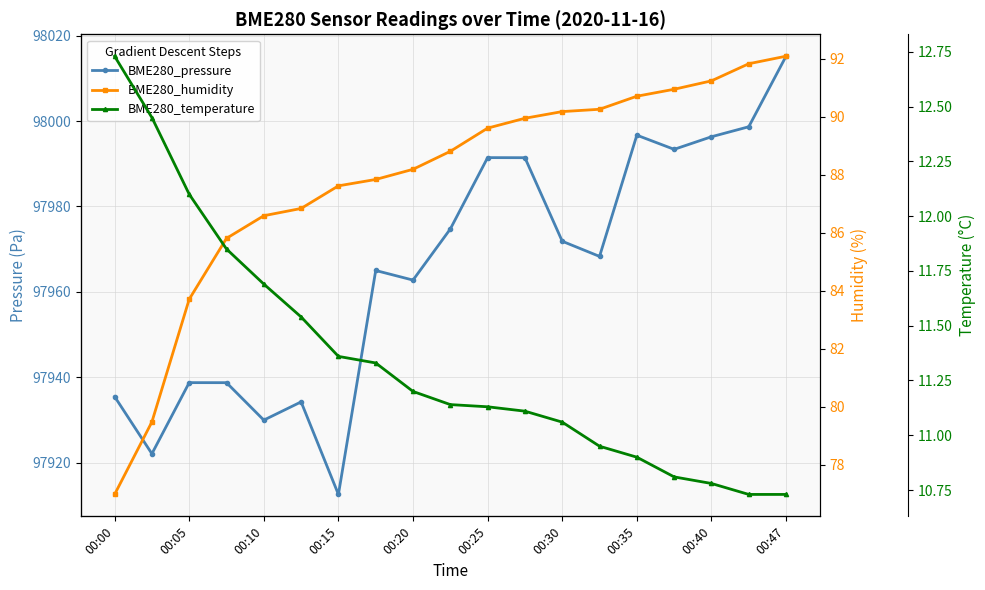

True or false: BME280_pressure and BME280_temperature cross at least once.

False